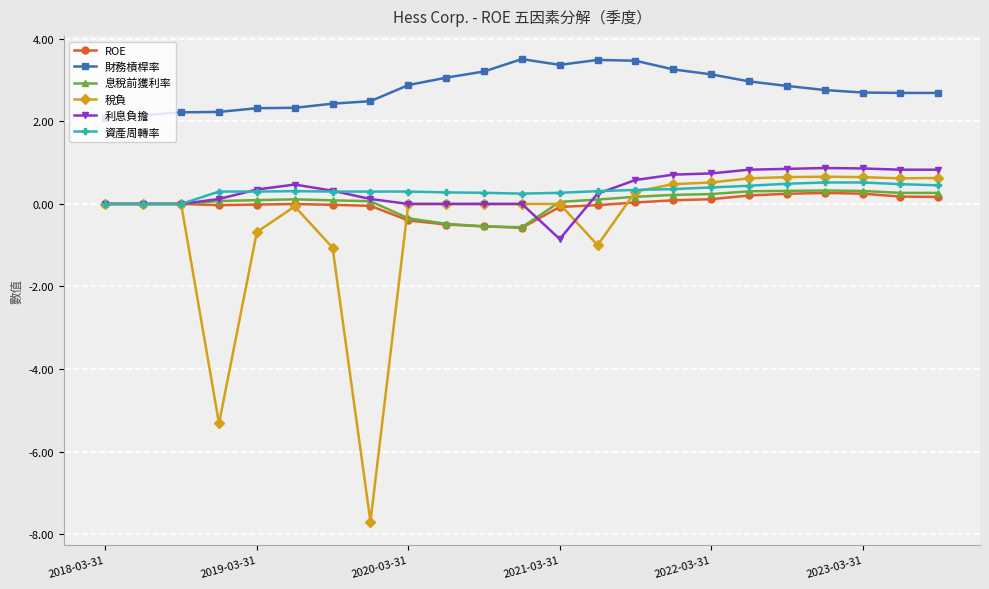

Which series has the largest total across all categories?

財務槓桿率